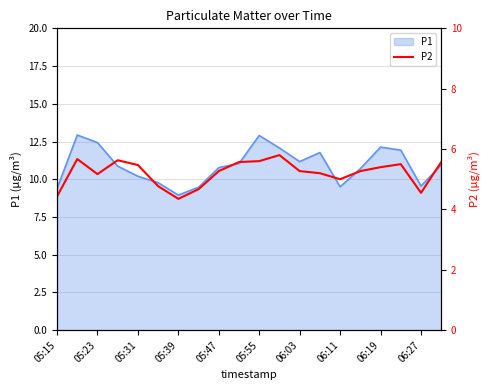

The P1 series shows 13.7 at 05:31. True or false?

False